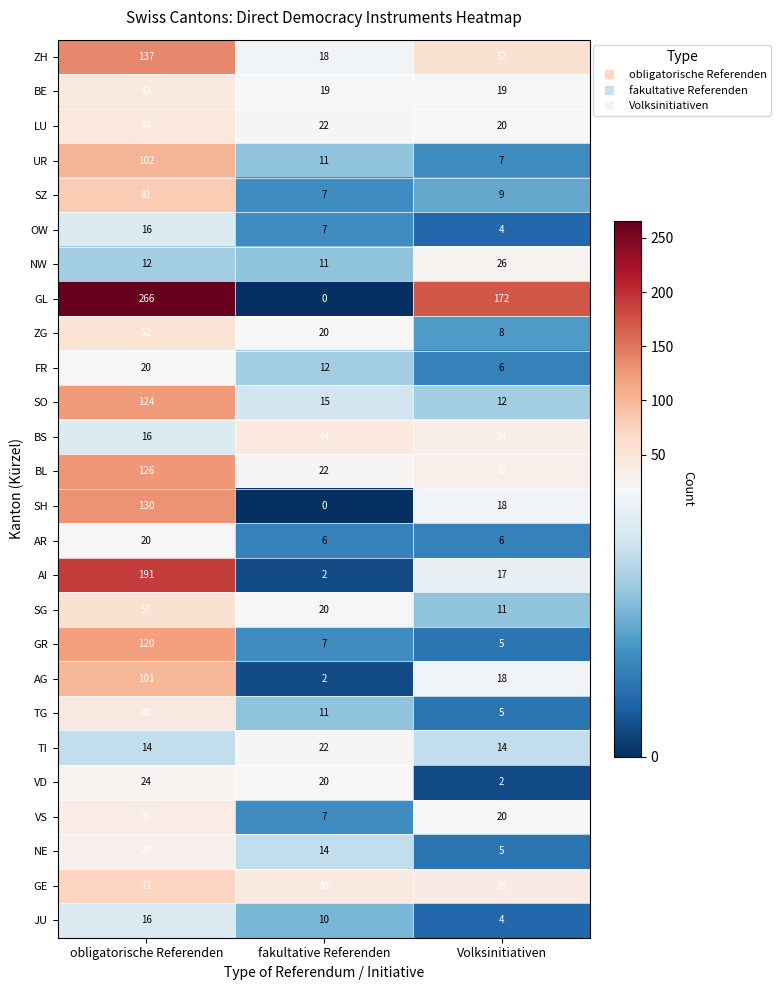

Rank the categories by GE value from lowest to highest.

Volksinitiativen, fakultative Referenden, obligatorische Referenden